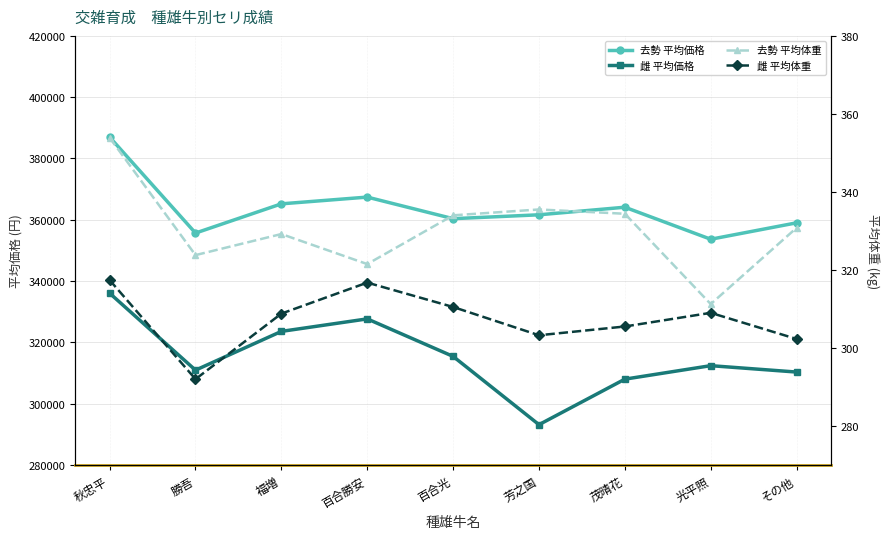

How many values in the 雌 平均体重 series are below 308?

4